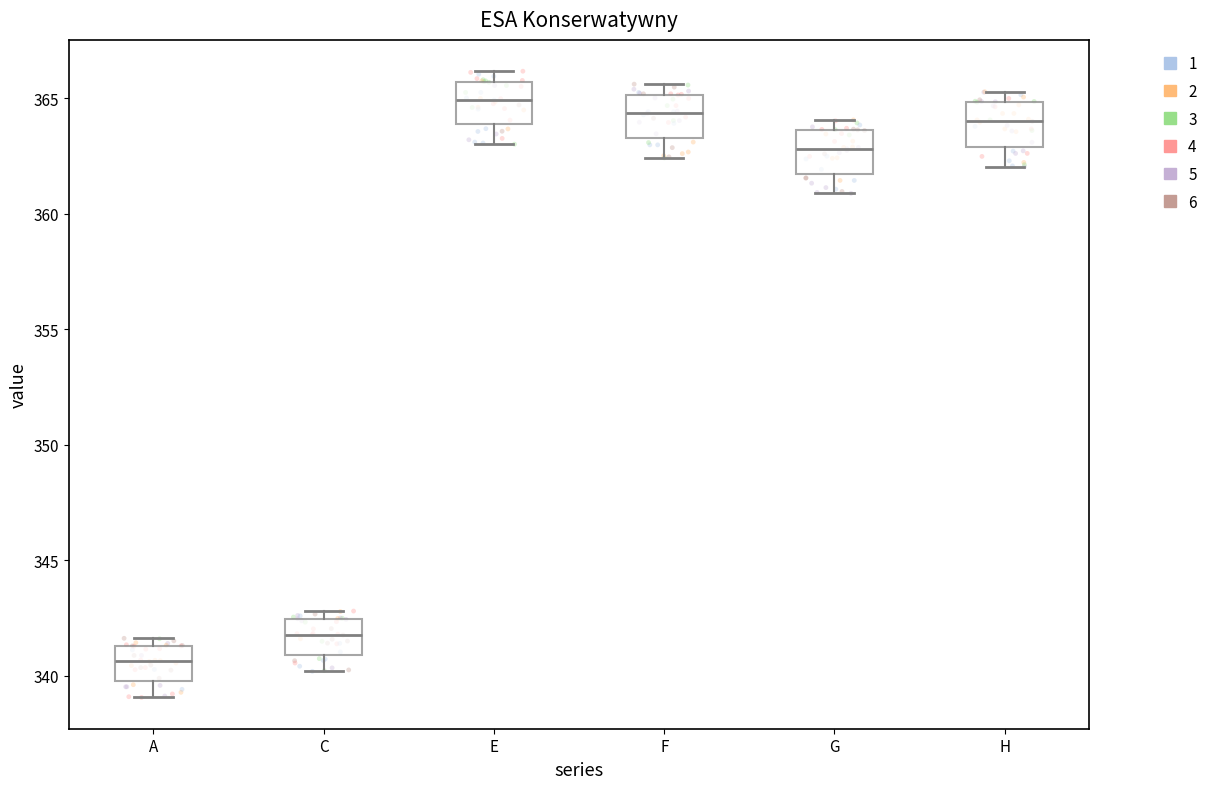

Reading left to right, transcribe this box plot: for each box, give where its median line is, the range the box spans, and where its two whiskers end, as read against the y-axis. The values are not printed on the chart, so give them approximately, as read against the axis.

A: median 340.5, box 340.0 to 341.5, whiskers 339.0 to 341.5 (just above the box's upper edge)
C: median 342.0, box 341.0 to 342.5, whiskers 340.0 to 343.0
E: median 365.0, box 364.0 to 365.5, whiskers 363.0 to 366.0
F: median 364.5, box 363.5 to 365.0, whiskers 362.5 to 365.5
G: median 363.0, box 361.5 to 363.5, whiskers 361.0 to 364.0
H: median 364.0, box 363.0 to 365.0, whiskers 362.0 to 365.5